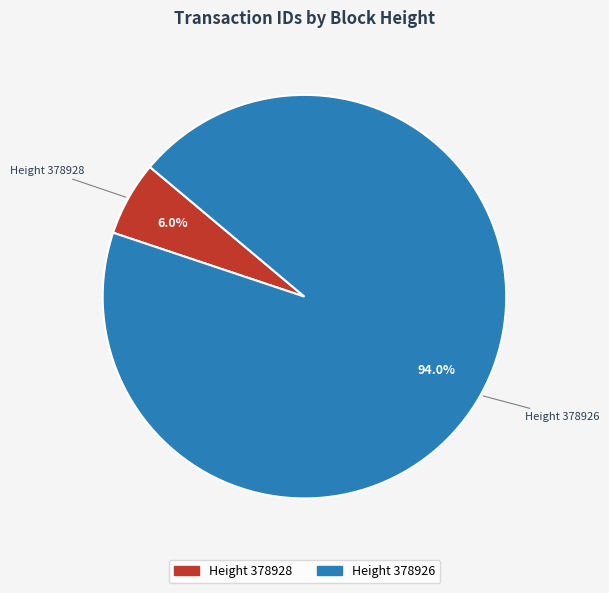

Which slice represents more than half of the pie?

Height 378926